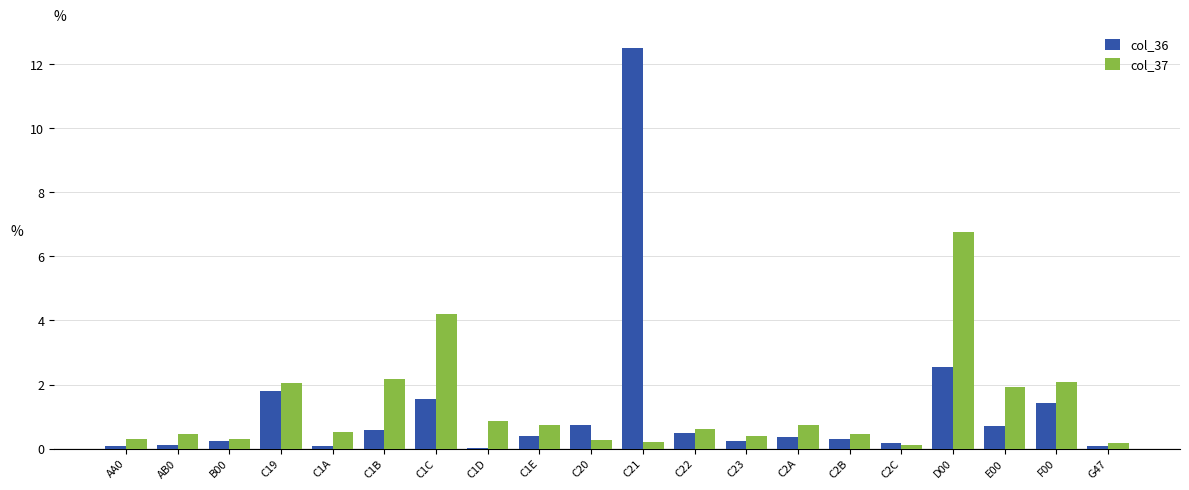

What is the maximum value shown in the chart?

12.5